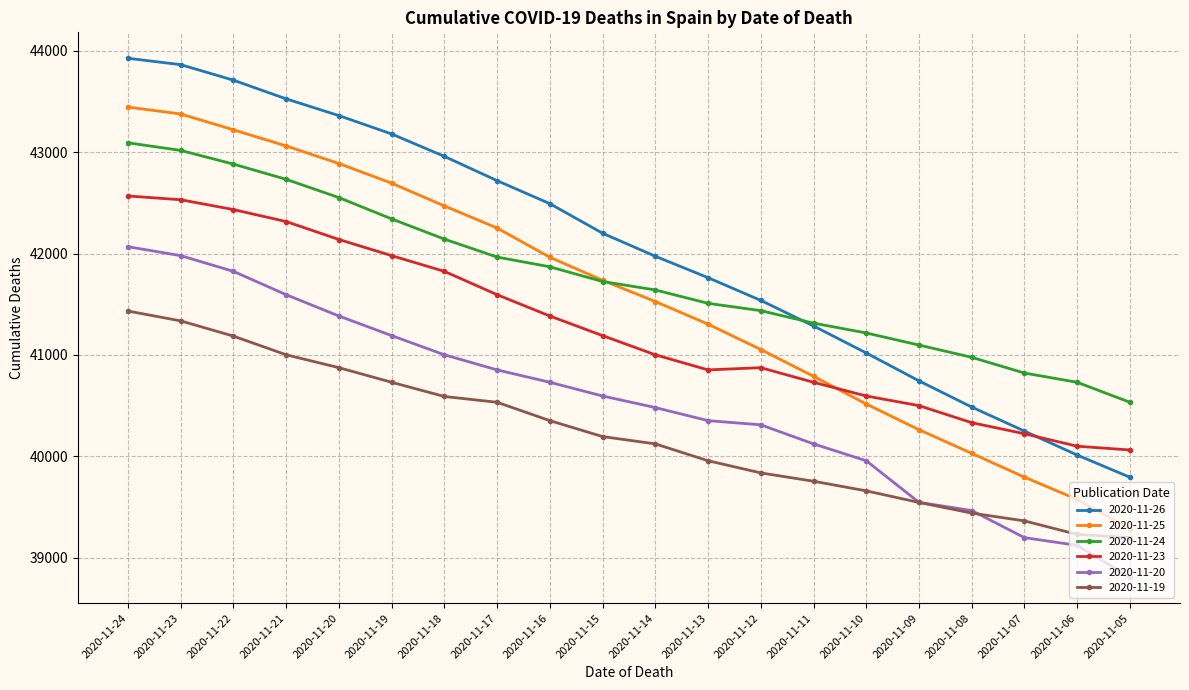

How many values in the 2020-11-24 series are below 41724?

10